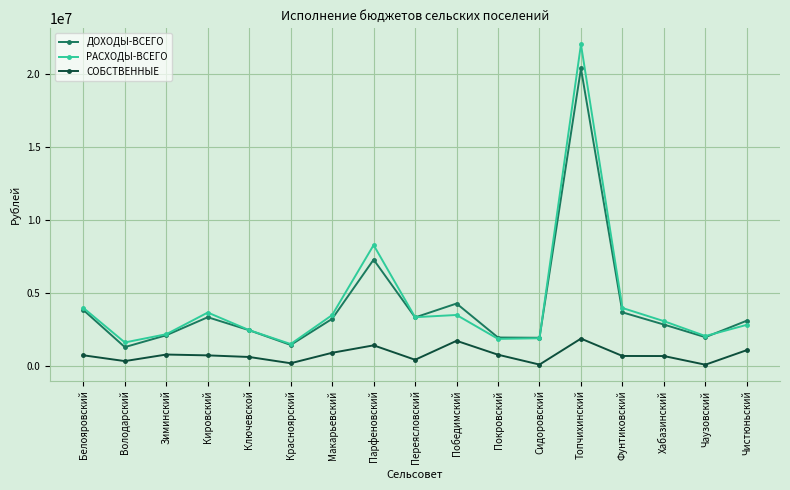

True or false: ДОХОДЫ-ВСЕГО has a value of 8969827 at Топчихинский.

False